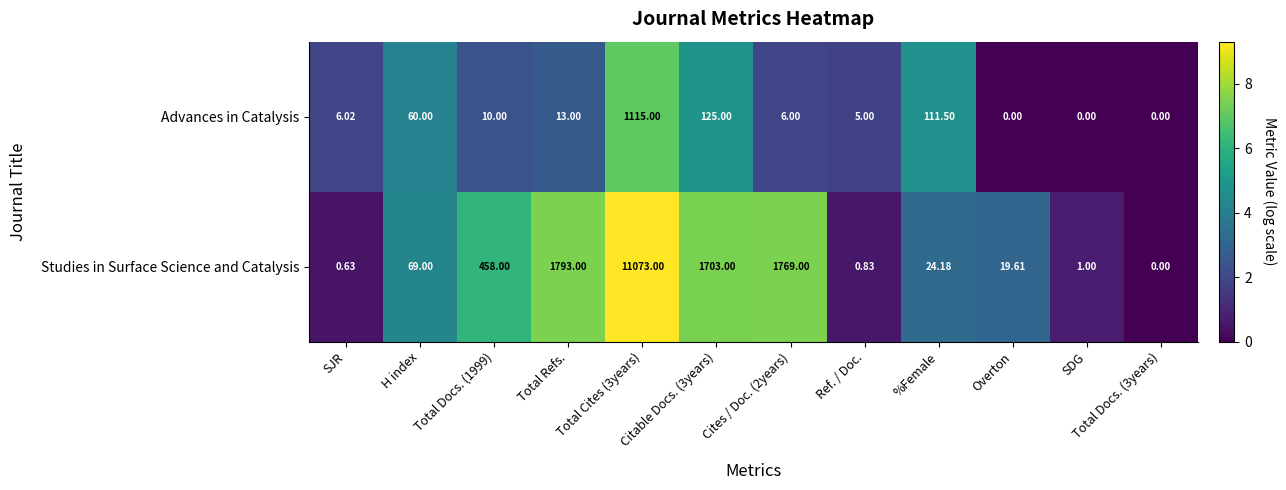

Rank the series by their maximum value, from highest to lowest.

Studies in Surface Science and Catalysis, Advances in Catalysis